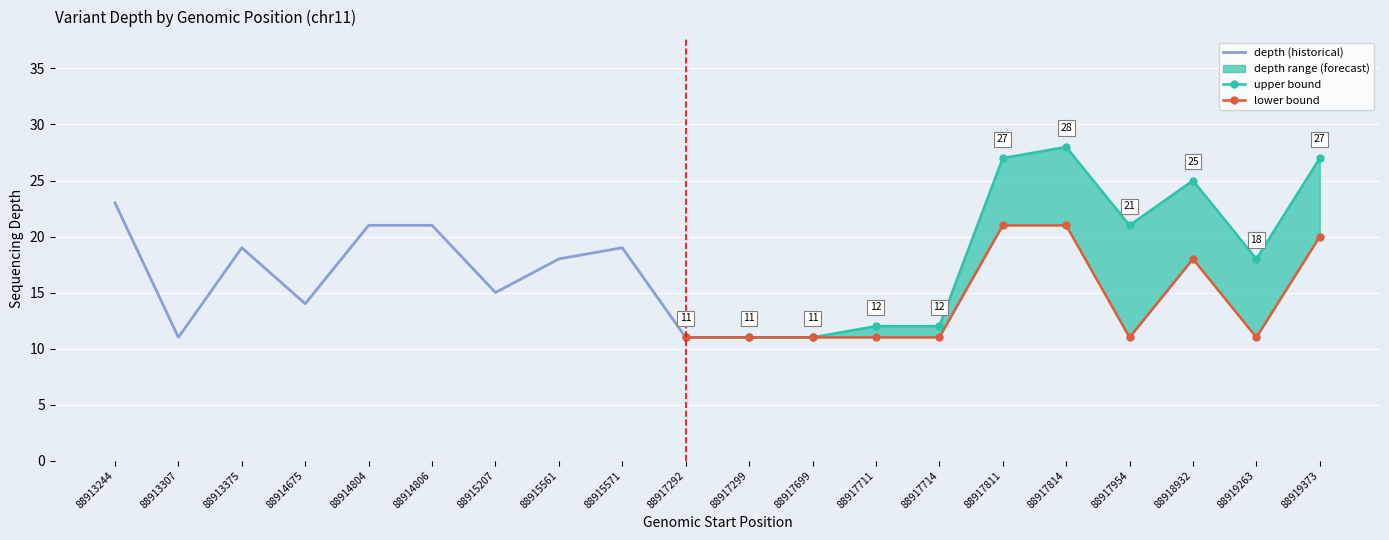

What is the sum of the depth values at 88915561 and 88913307?

29